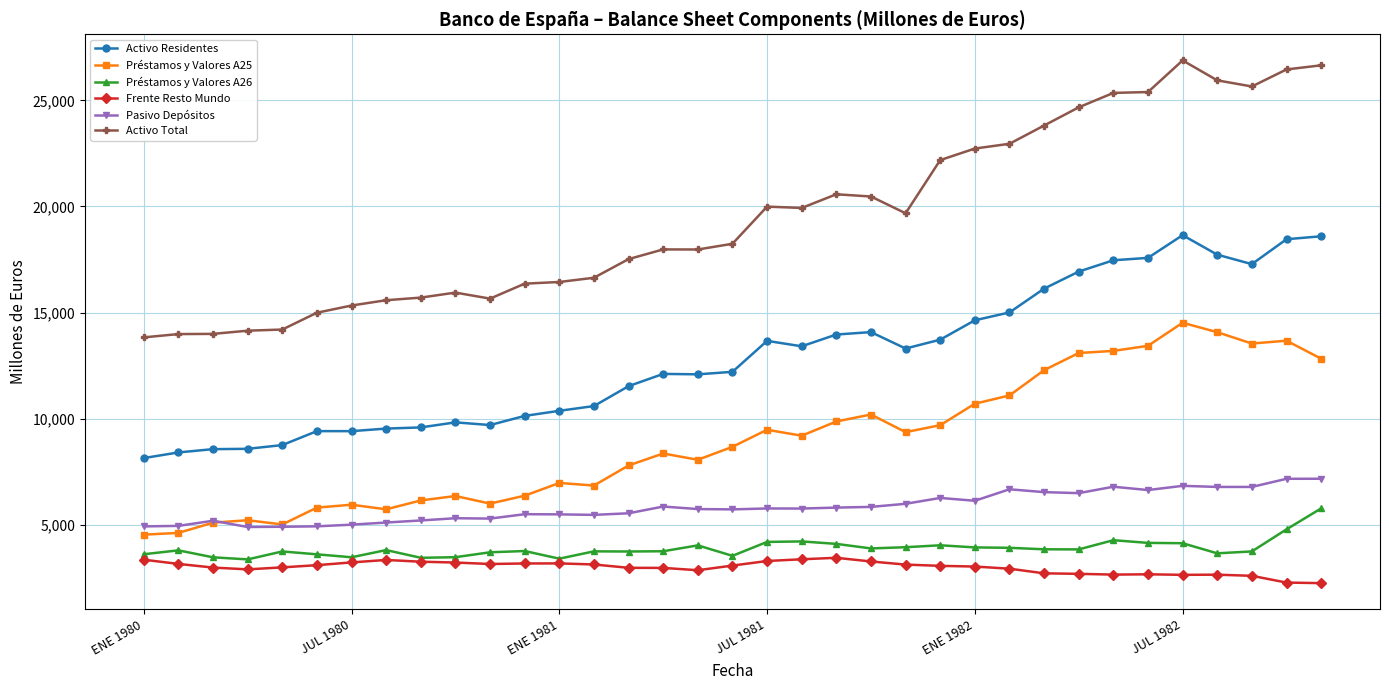

Rank the series by their maximum value, from highest to lowest.

Activo Total, Activo Residentes, Préstamos y Valores A25, Pasivo Depósitos, Préstamos y Valores A26, Frente Resto Mundo